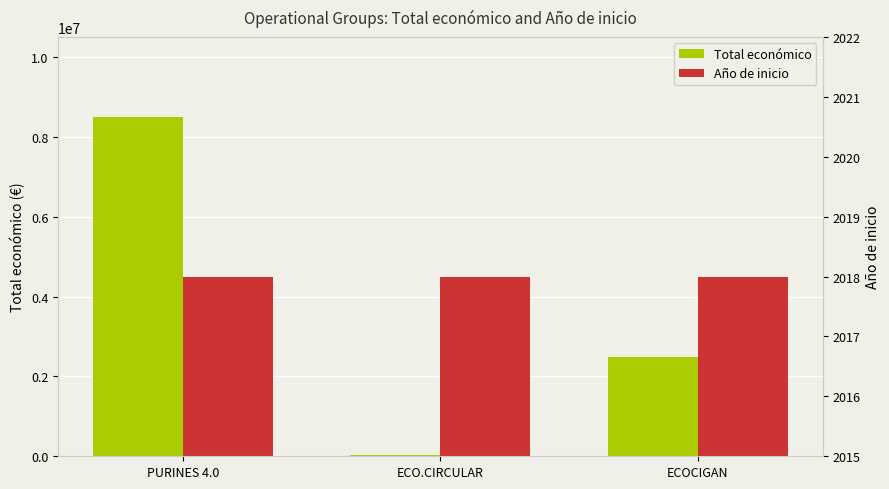

Between ECO.CIRCULAR and PURINES 4.0, which is larger?

PURINES 4.0